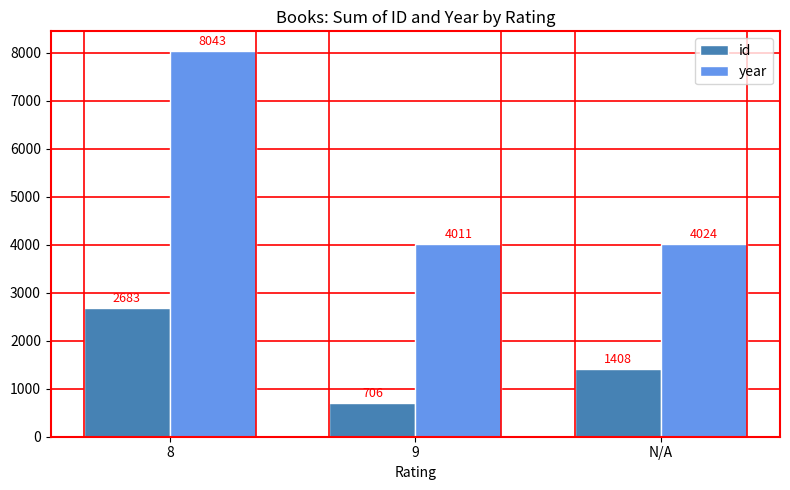

What is the label of the 3rd bar from the left?

N/A